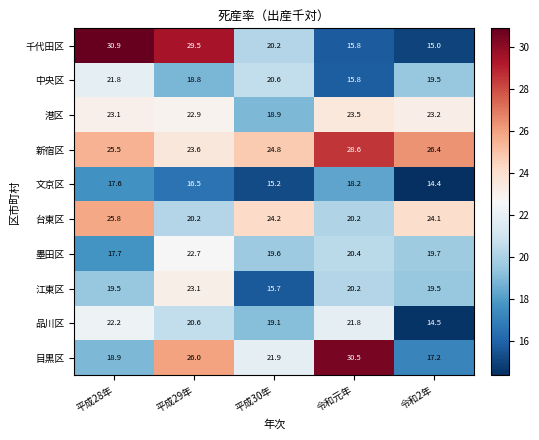

Is it true that 目黒区 equals 9.4 at 令和元年?

False